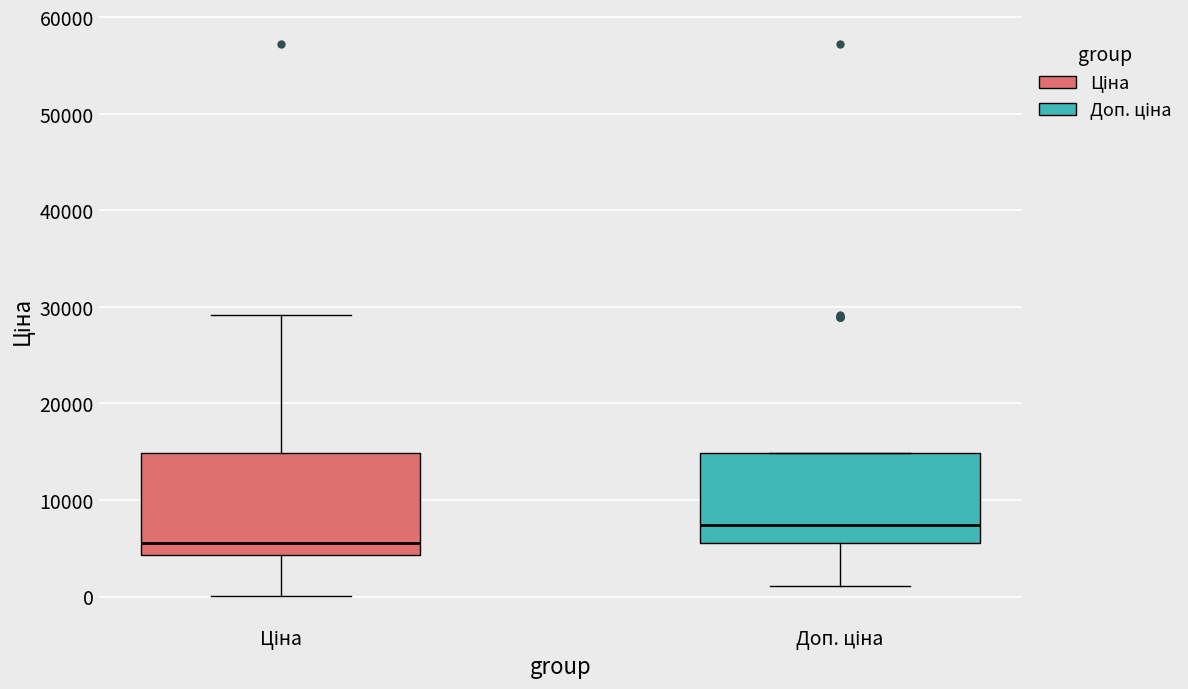

Where does the lower whisker of the box for Доп. ціна end on the y-axis? The values are not printed on the chart, so give them approximately, as read against the axis.

1000